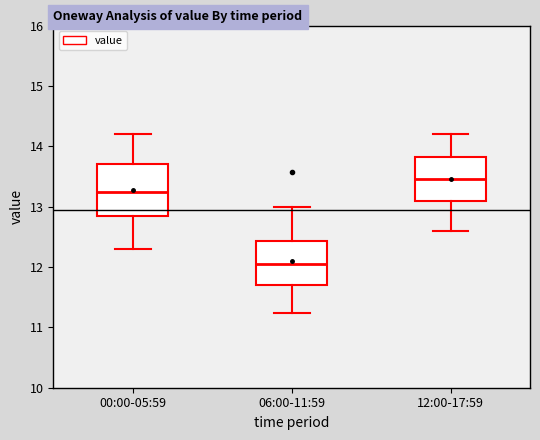

Reading left to right, transcribe this box plot: for each box, give where its median line is, the range the box spans, and where its two whiskers end, as read against the y-axis. The values are not printed on the chart, so give them approximately, as read against the axis.

00:00-05:59: median 13.3, box 12.9 to 13.7, whiskers 12.3 to 14.2
06:00-11:59: median 12.1, box 11.7 to 12.4, whiskers 11.2 to 13.0
12:00-17:59: median 13.5, box 13.1 to 13.8, whiskers 12.6 to 14.2